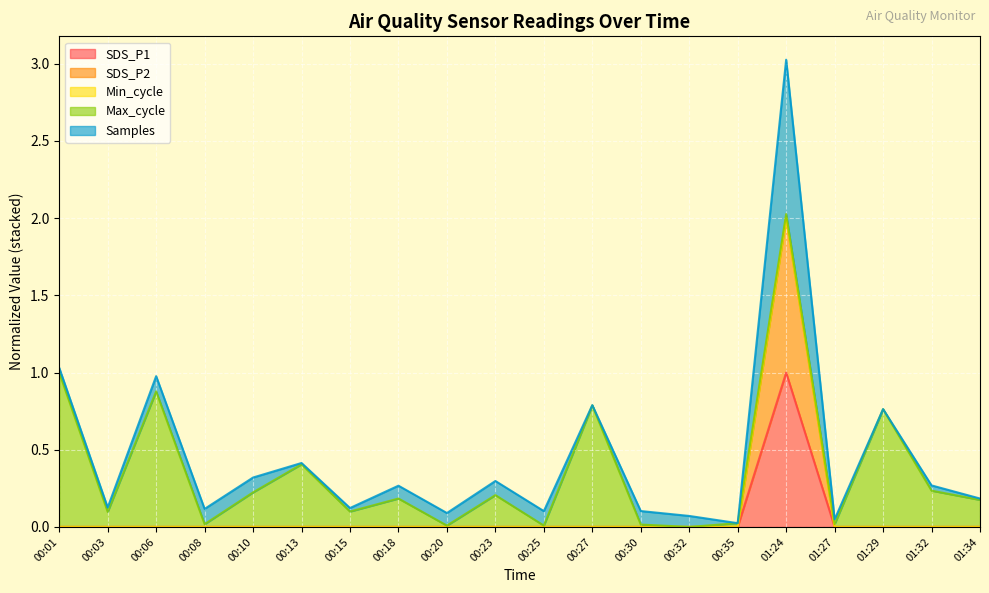

How many values in SDS_P1 are above zero?

1